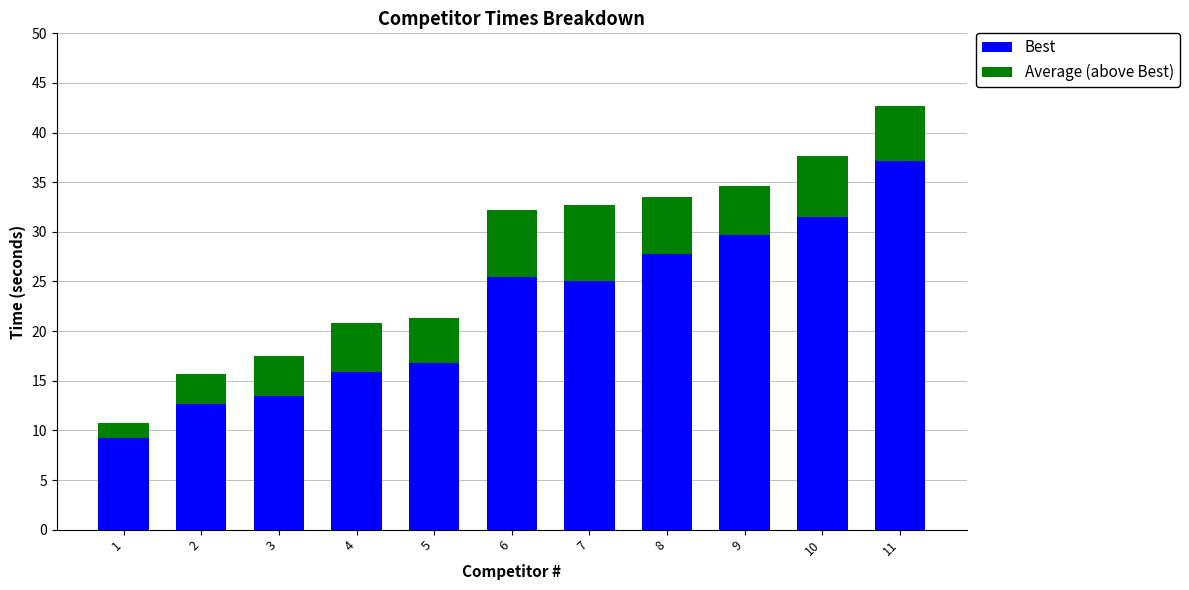

What is the total value across all series at 8?

33.5